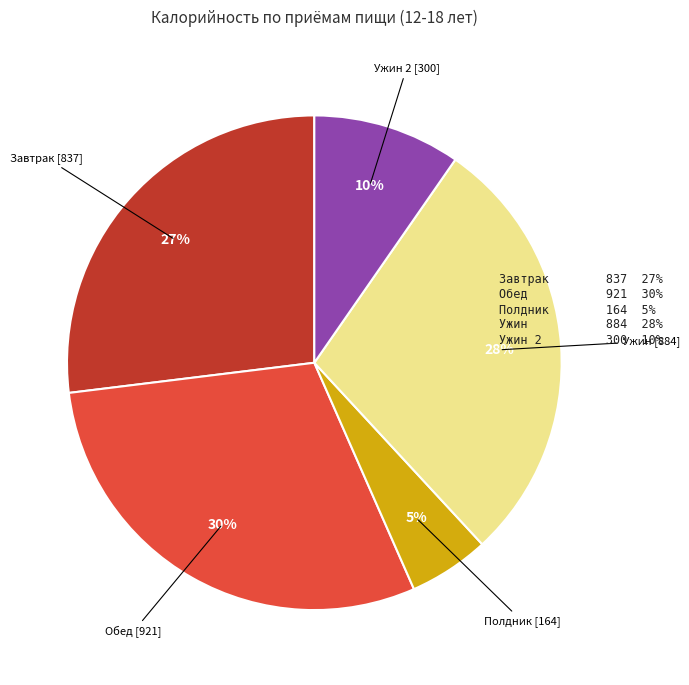

Approximately how many times larger is the value at Завтрак compared to Обед?

0.9